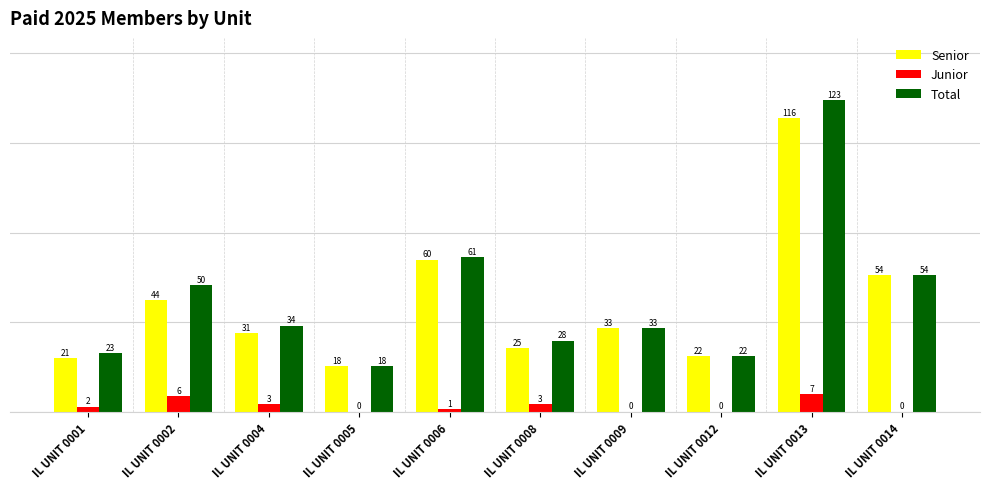

The Junior series shows 1 at IL UNIT 0006. True or false?

True